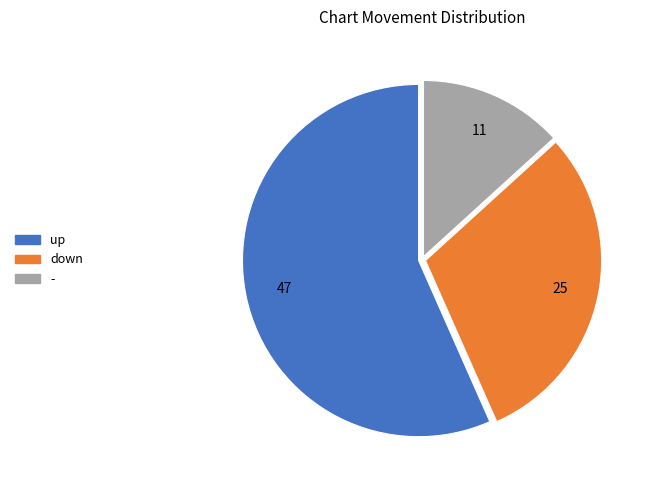

Approximately how many times larger is the value at - compared to down?

0.4